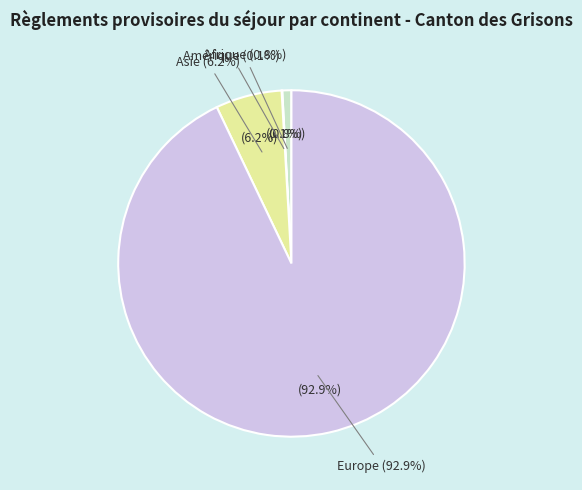

What is the majority slice?

Europe